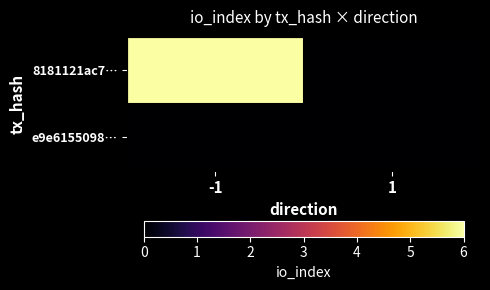

At how many categories does at least one series exceed 2?

1